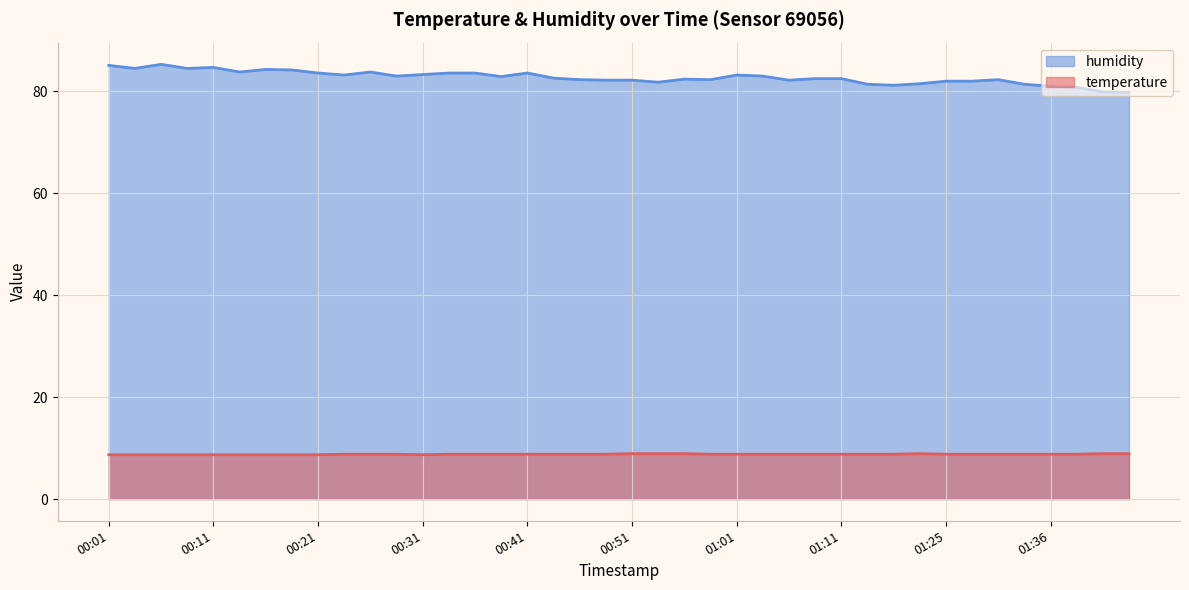

Where is the first local minimum for temperature?

00:31